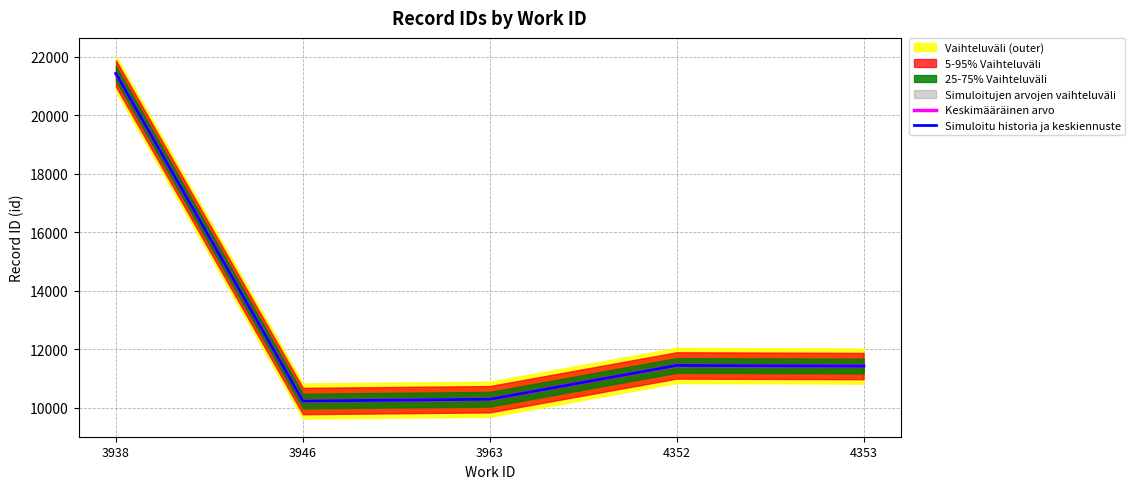

At which label is Simuloitu historia ja keskiennuste closest to 15829?

4352